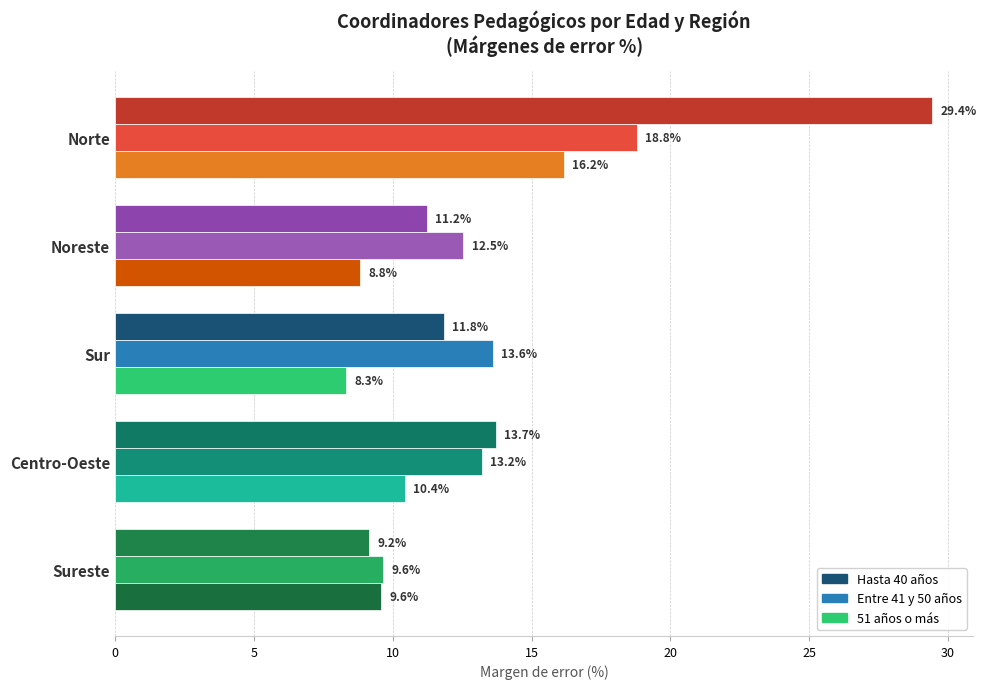

True or false: Entre 41 y 50 años has a value of 18.8 at Norte.

True